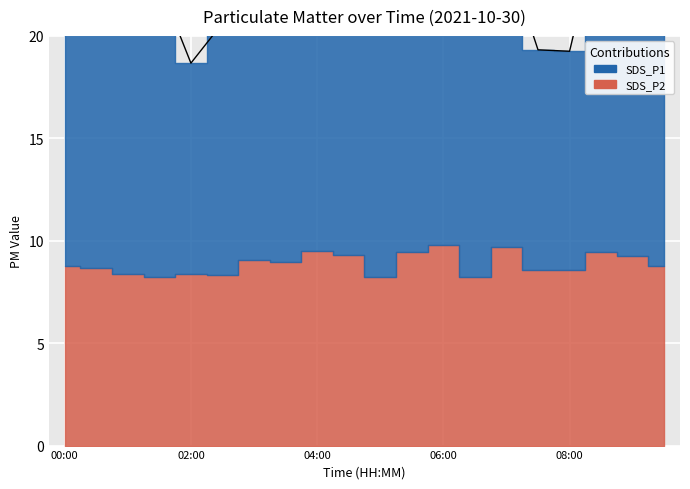

List the series in order of their peak value, lowest first.

SDS_P2, SDS_P1